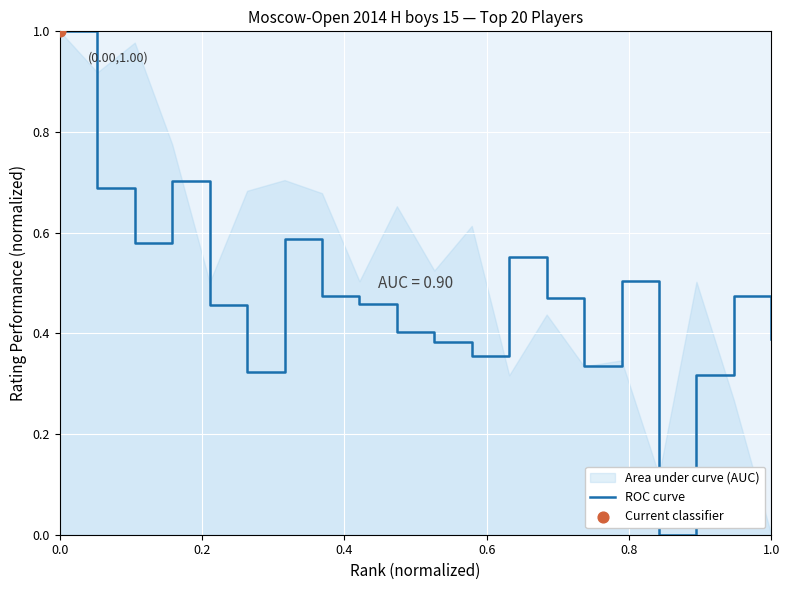

The value of ROC curve at 1.0 is 0.6. True or false?

False